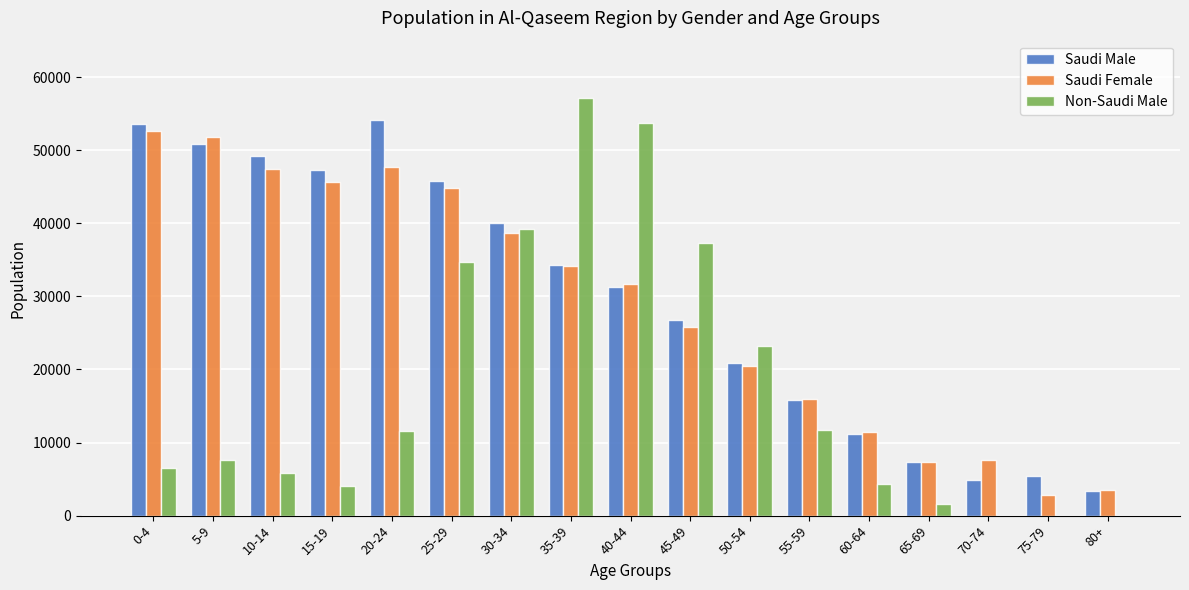

Which label corresponds to the largest value in the chart?

35-39